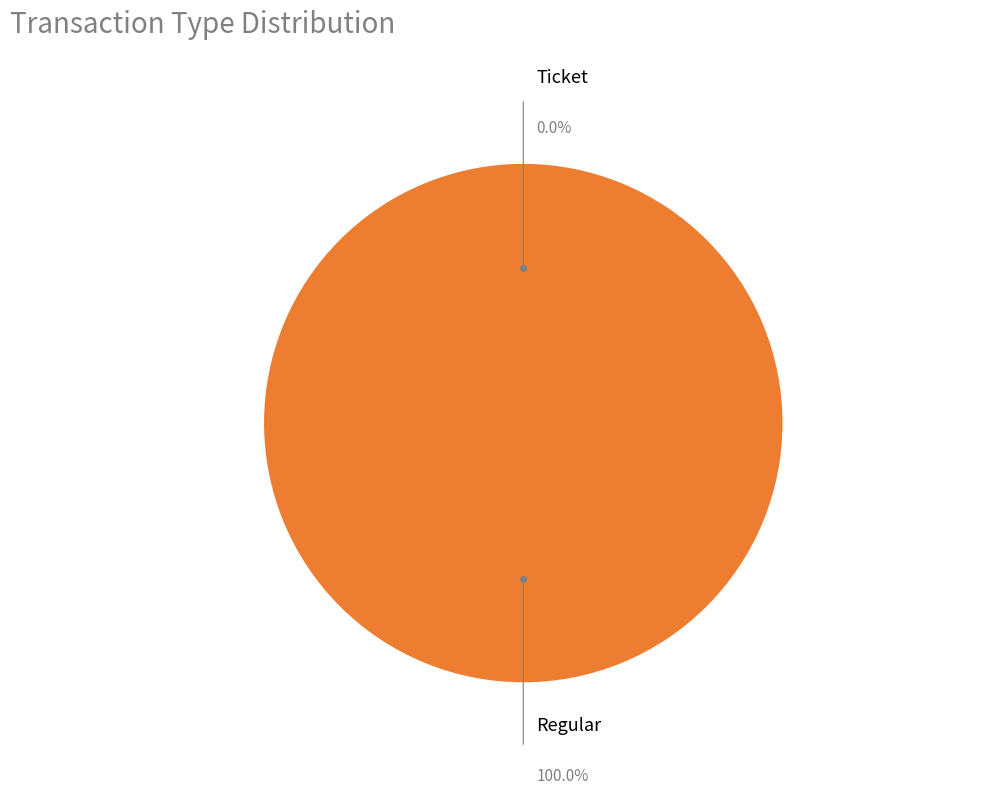

Does any single category account for the majority?

Yes